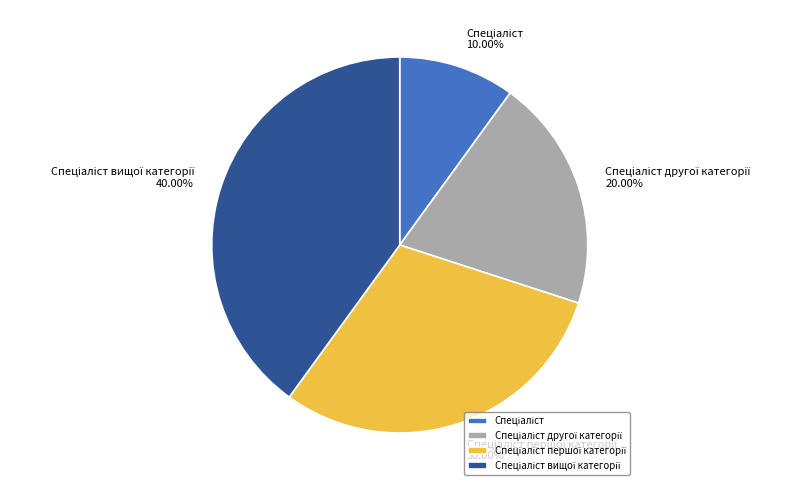

To the nearest percent, what is the difference between the largest and smallest slice percentages?

30%